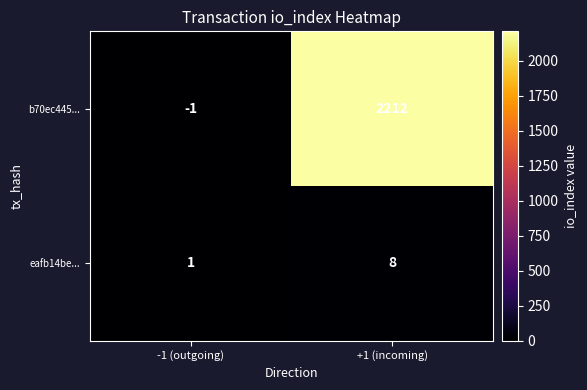

What is the difference between the maximum and minimum values in the b70ec445... series?

2213